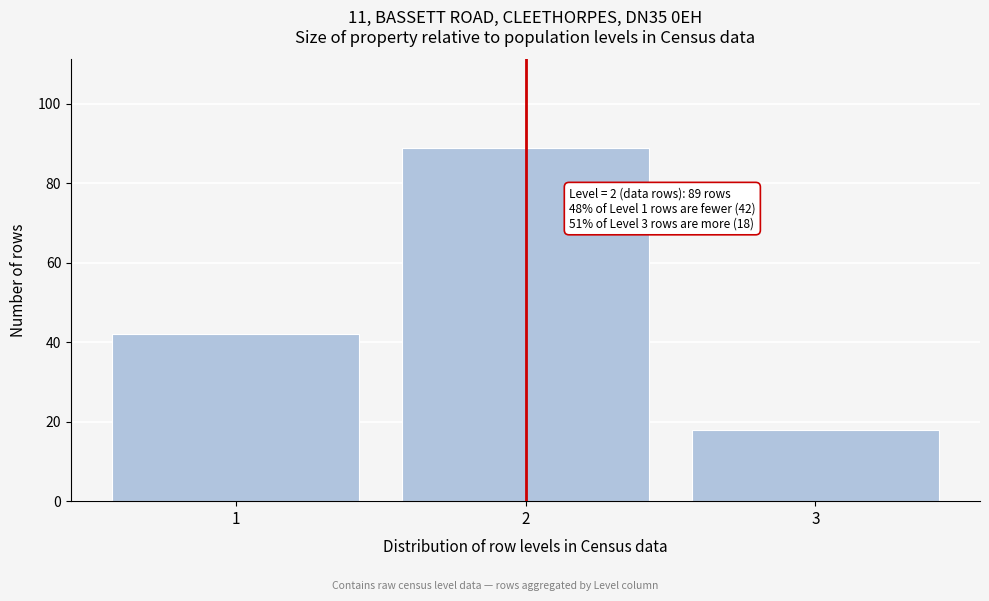

Reading right to left, list all the values displayed in this chart.

18	89	42